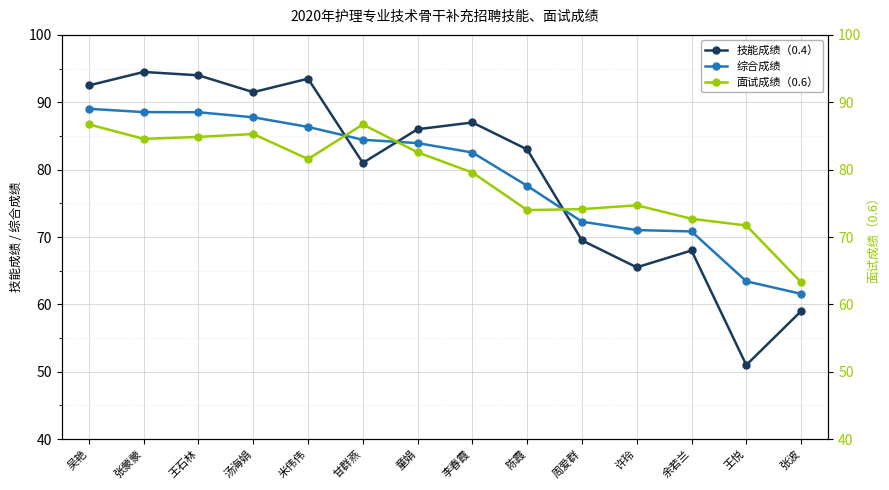

How many data points does each series have?

14